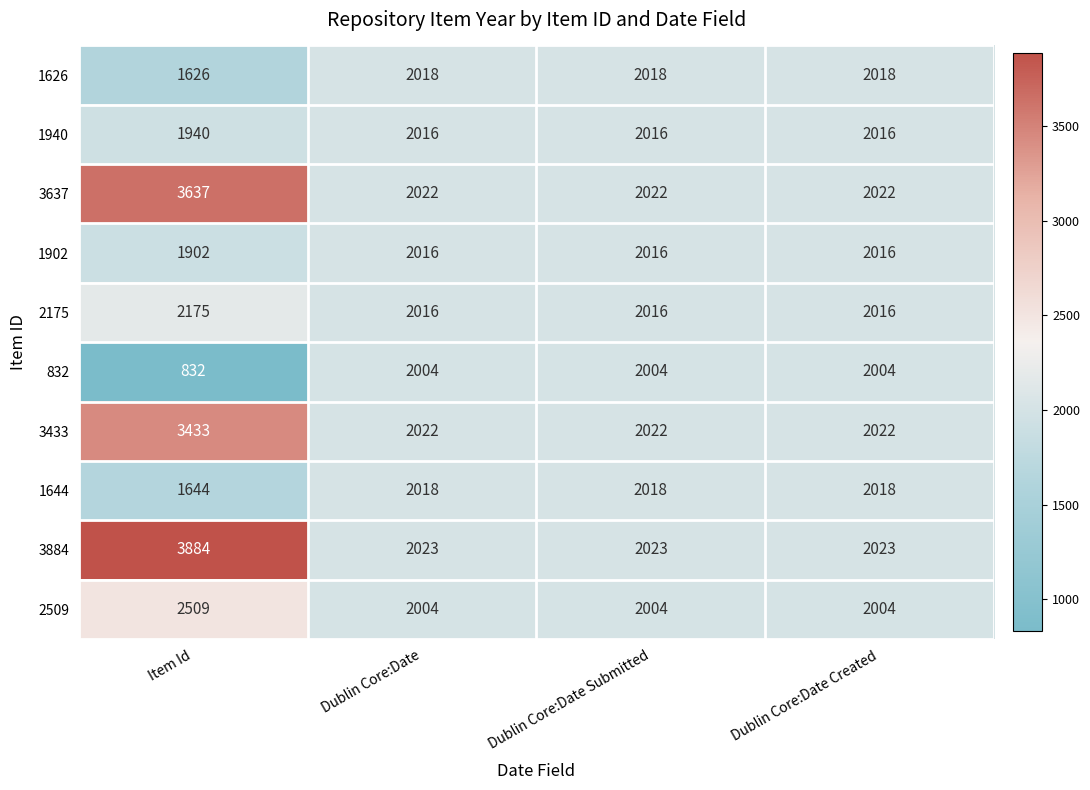

Is it true that 2509 equals 2004 at Dublin Core:Date?

True